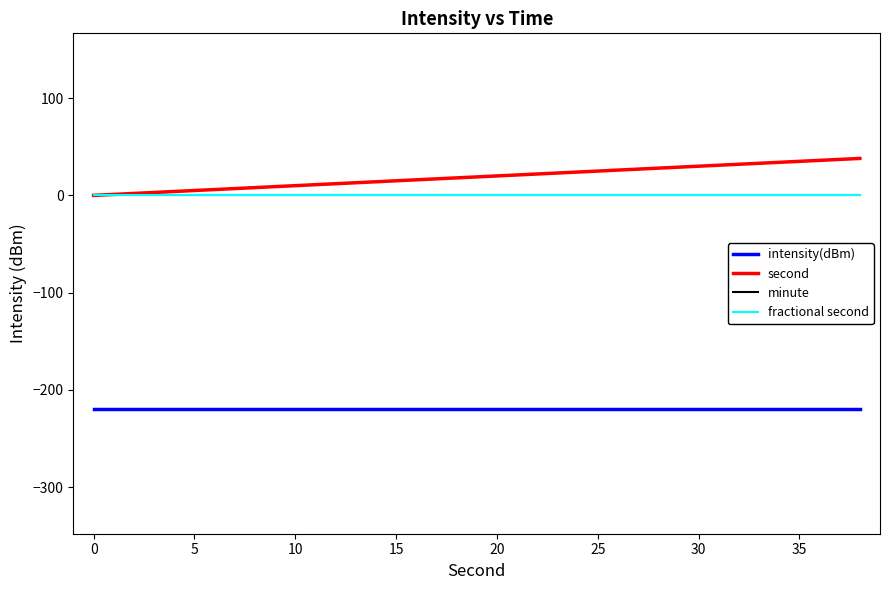

Does the chart have visible grid lines?

No